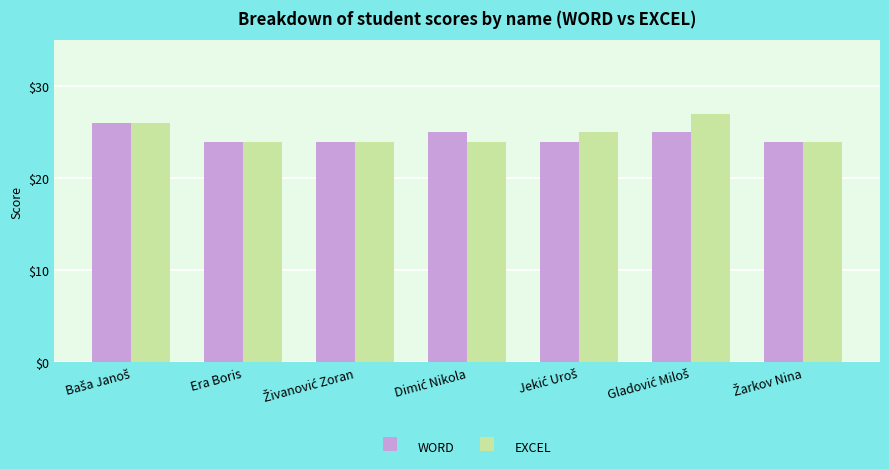

What is the smallest value displayed?

24